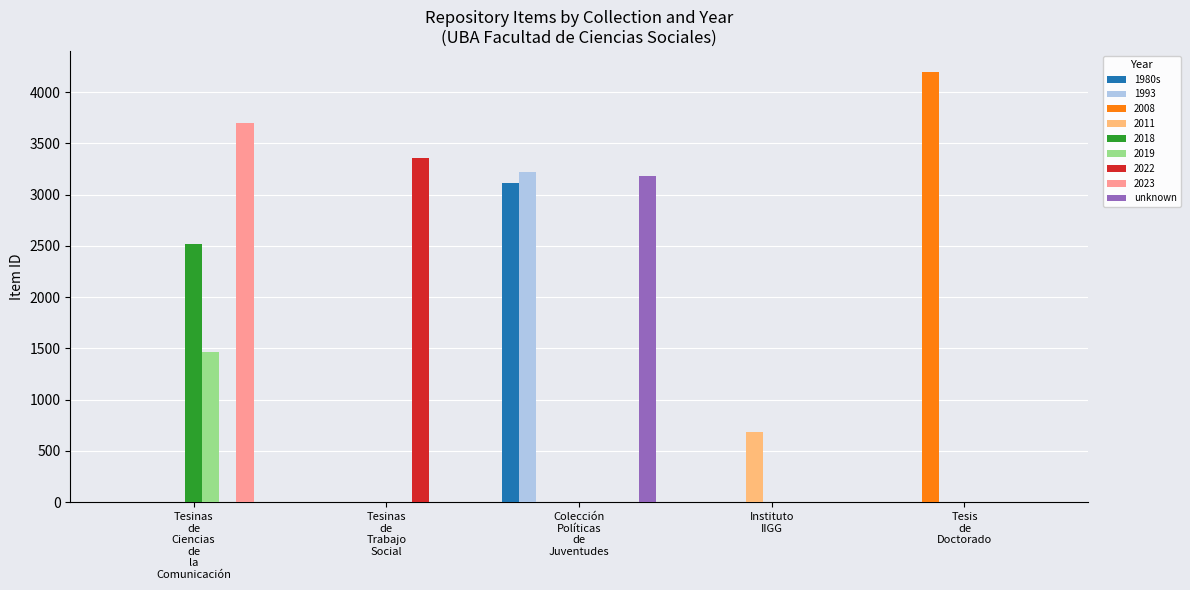

Is it true that unknown equals 1041 at Colección
Políticas
de
Juventudes?

False